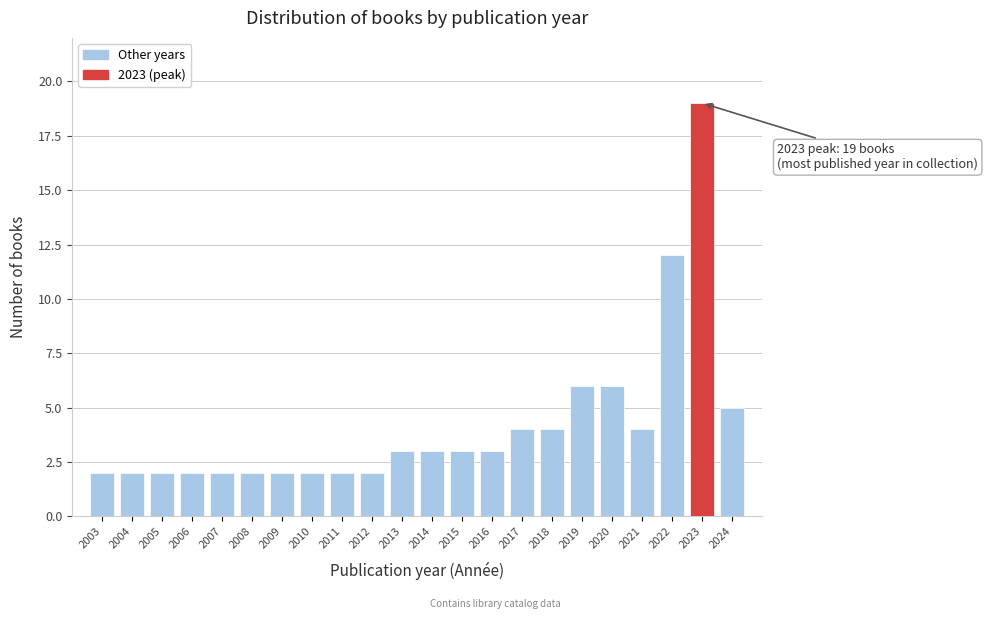

Reading right to left, what are all the values shown in this chart?

5	19	12	4	6	6	4	4	3	3	3	3	2	2	2	2	2	2	2	2	2	2